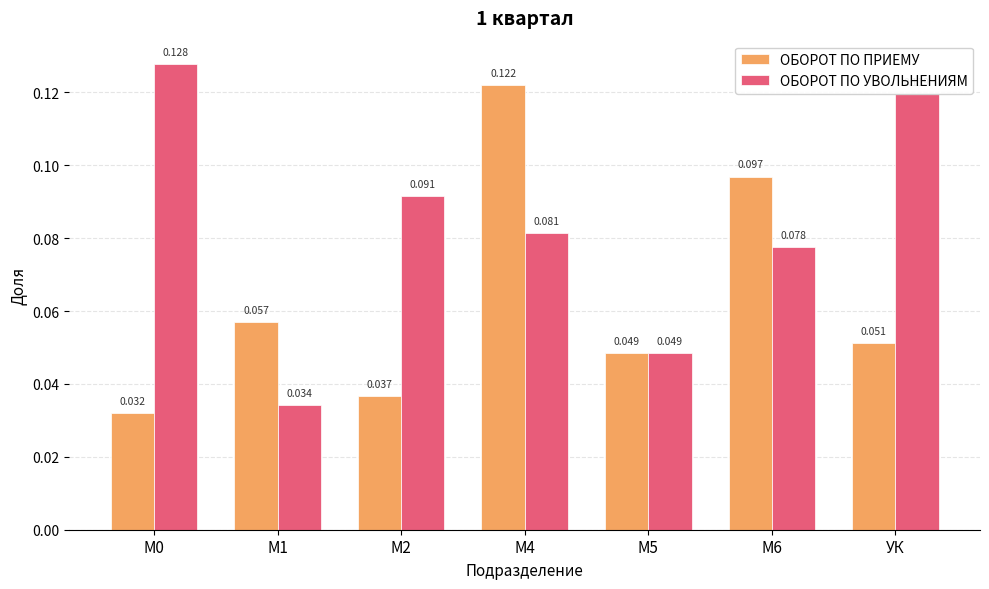

Is the value of ОБОРОТ ПО ПРИЕМУ at М1 greater than the value of ОБОРОТ ПО УВОЛЬНЕНИЯМ at М0?

No